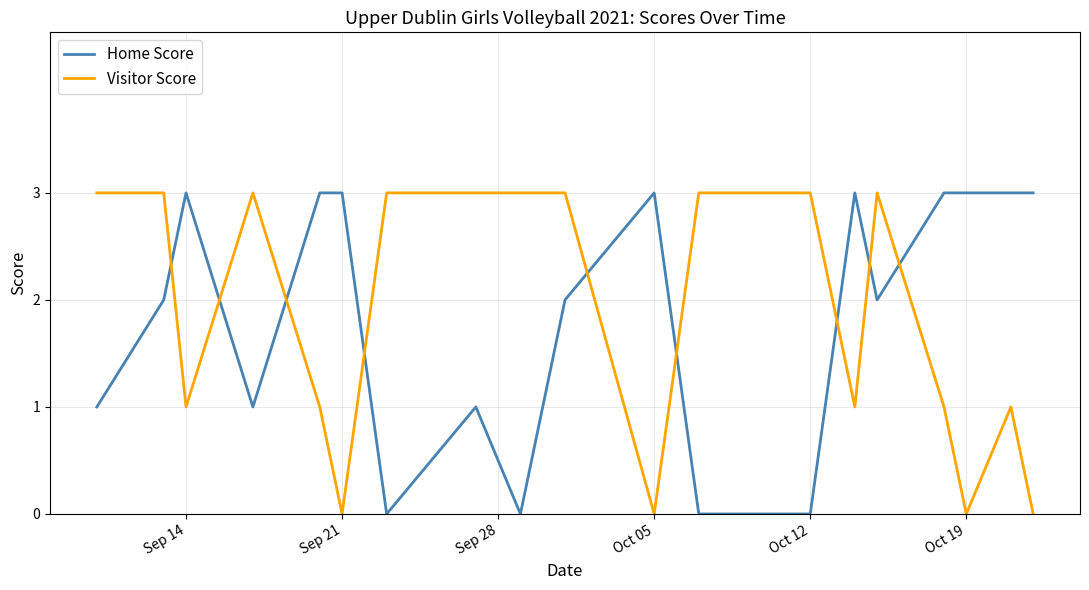

Does the chart display data point markers on the line(s)?

No